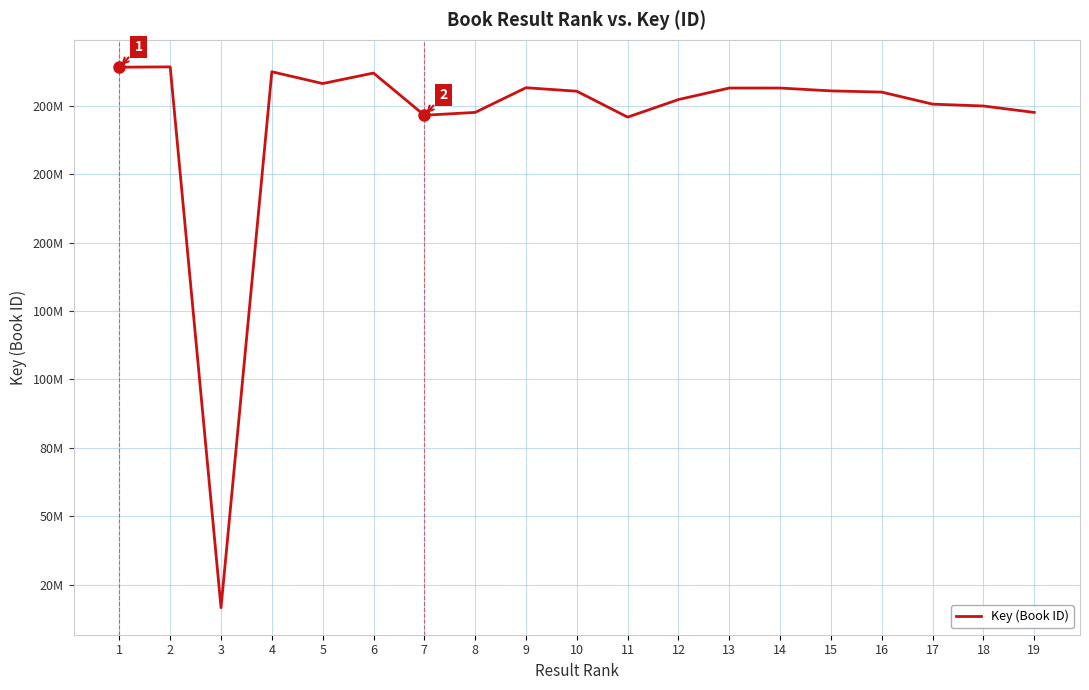

Does the chart have visible grid lines?

Yes